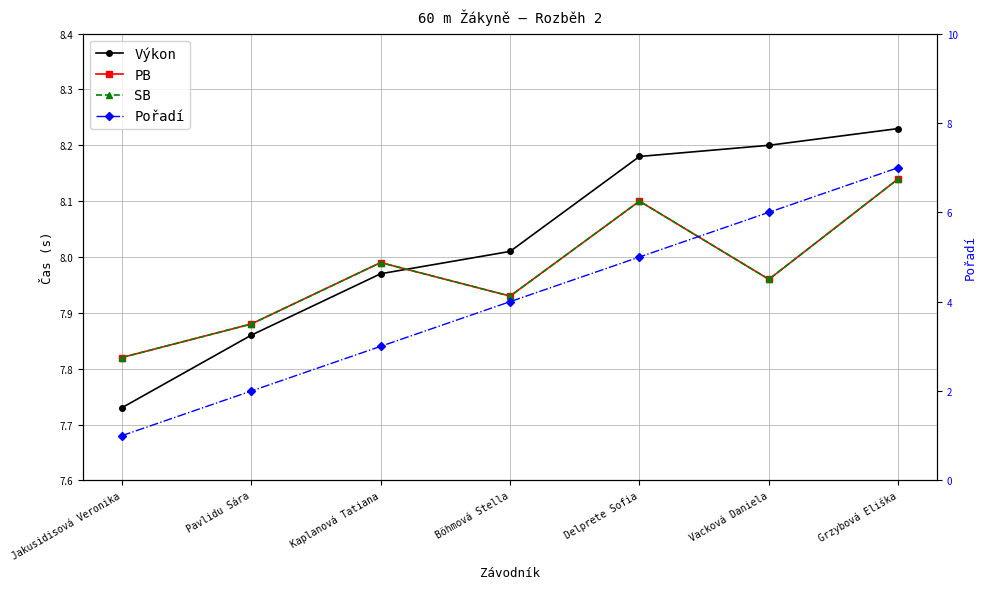

What is the difference between the maximum and minimum values in the Pořadí series?

6.0